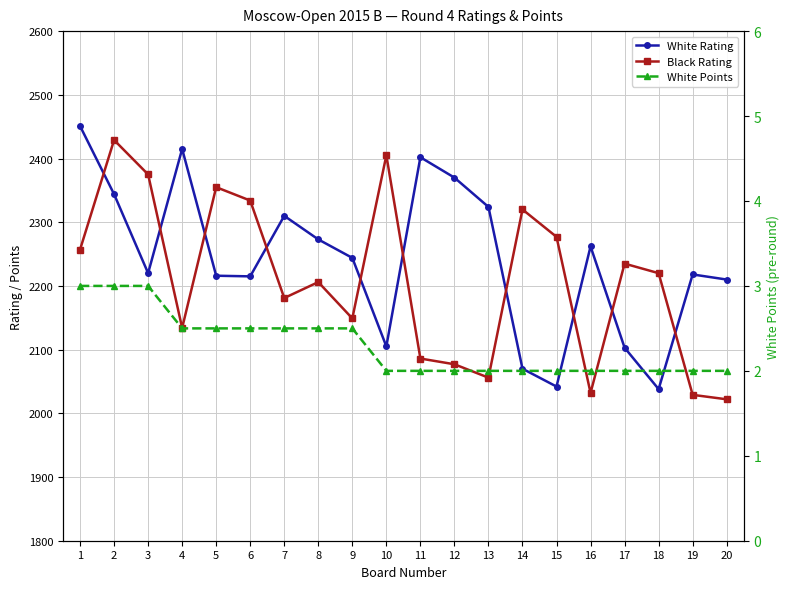

How many data points in Black Rating are less than 2220?

10